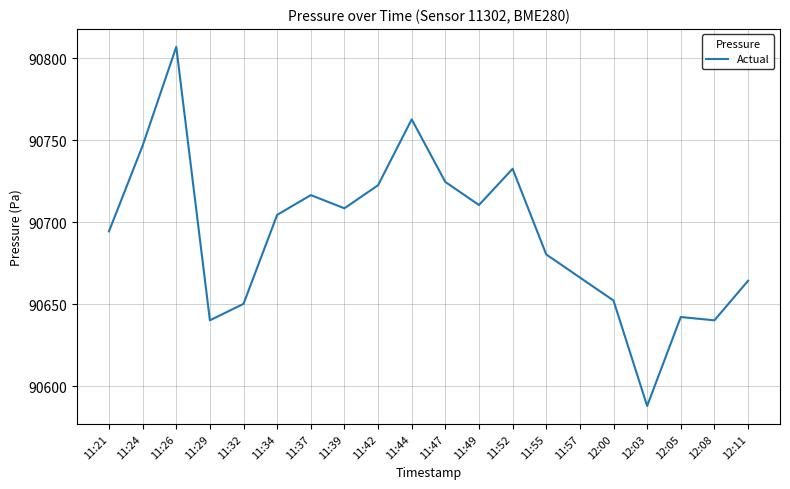

The chart shows a value of 90724.7 at 11:47. True or false?

True